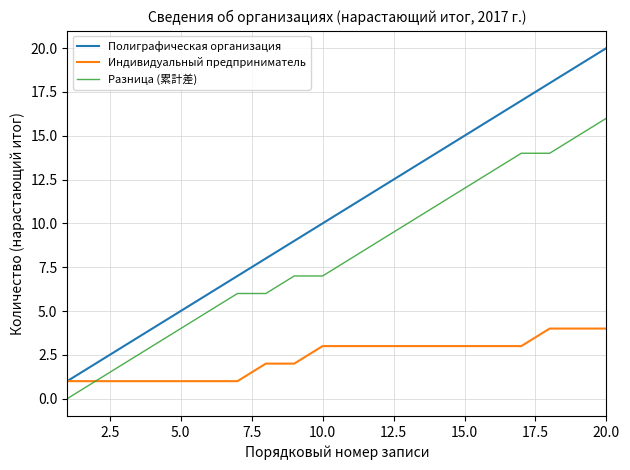

Is this an area chart (filled region under the line)?

No